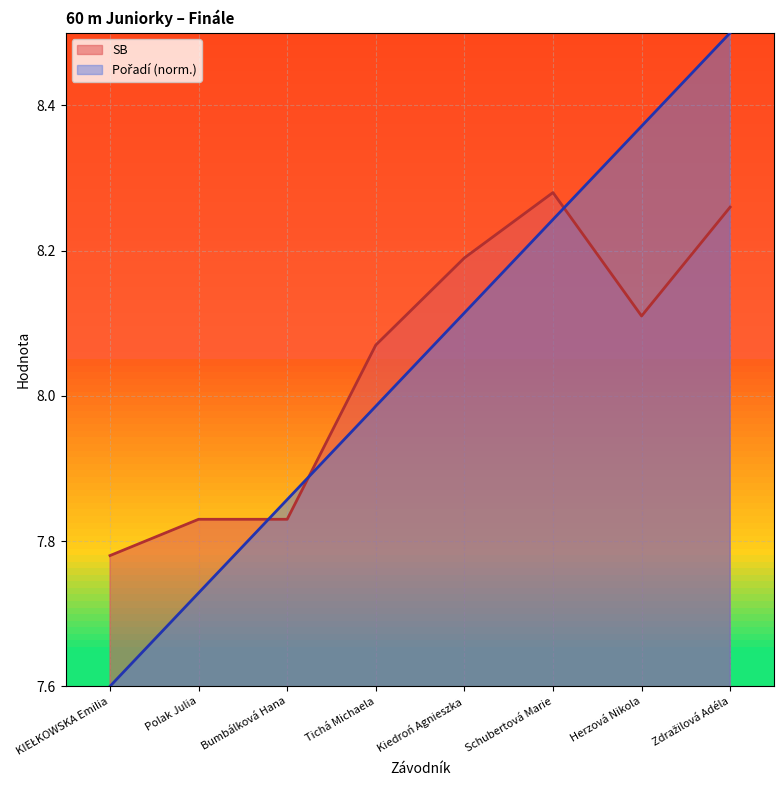

How many lines are shown in the chart?

2